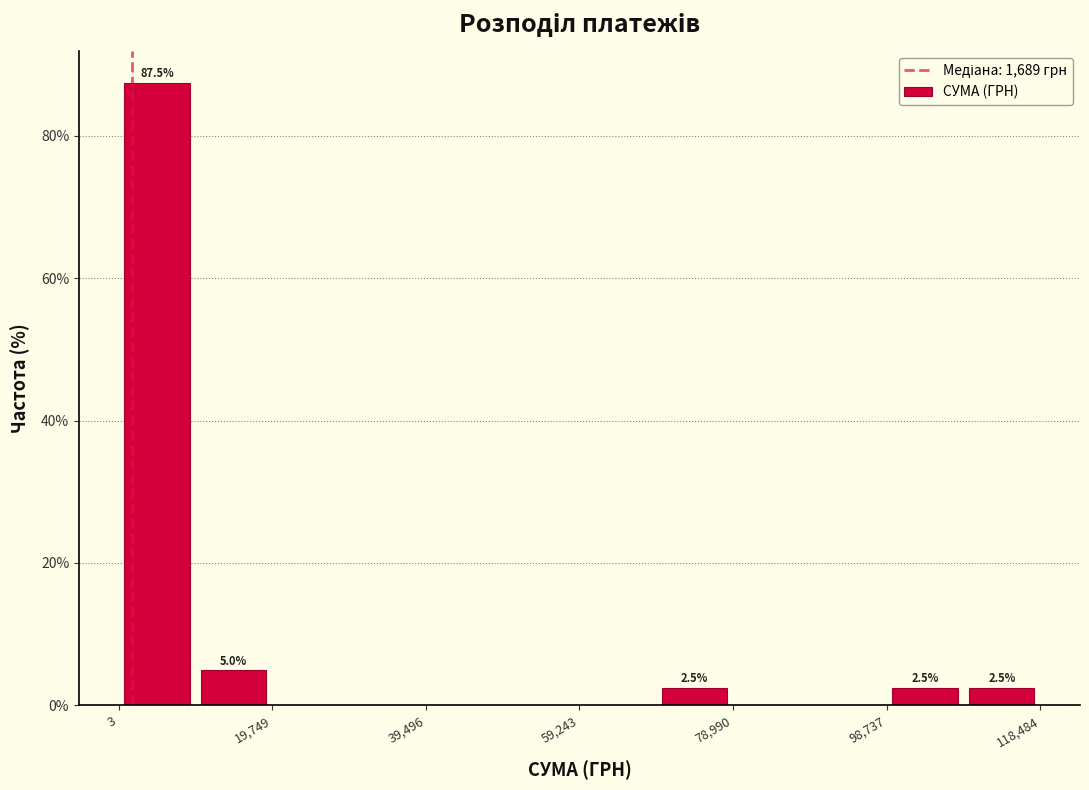

Which range on the x-axis has the tallest bar?

0 to 10000